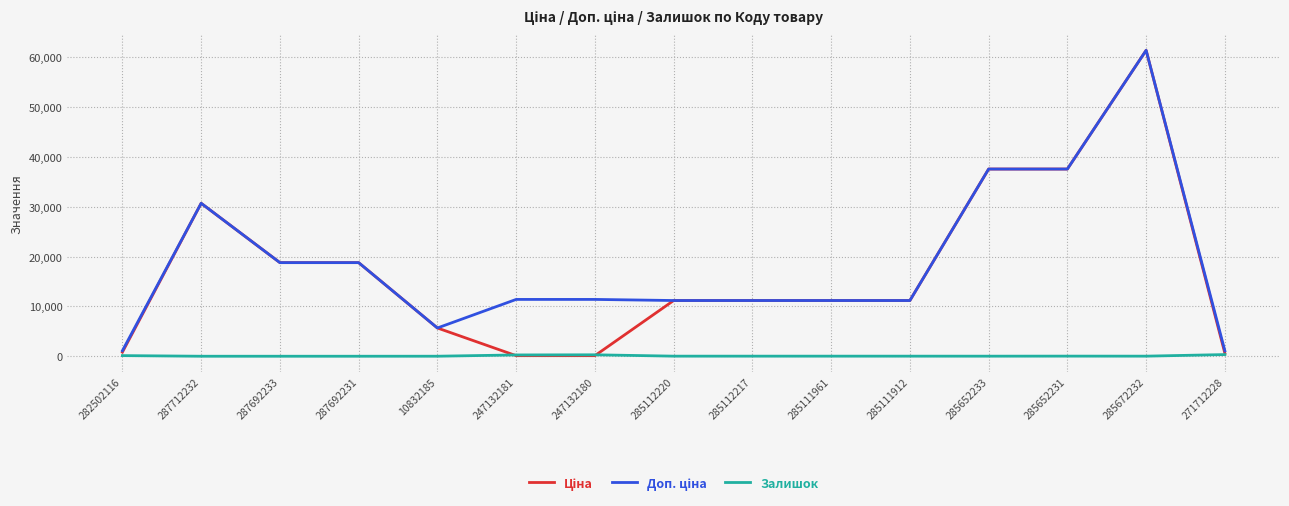

Which category has the highest value across all series?

285672232